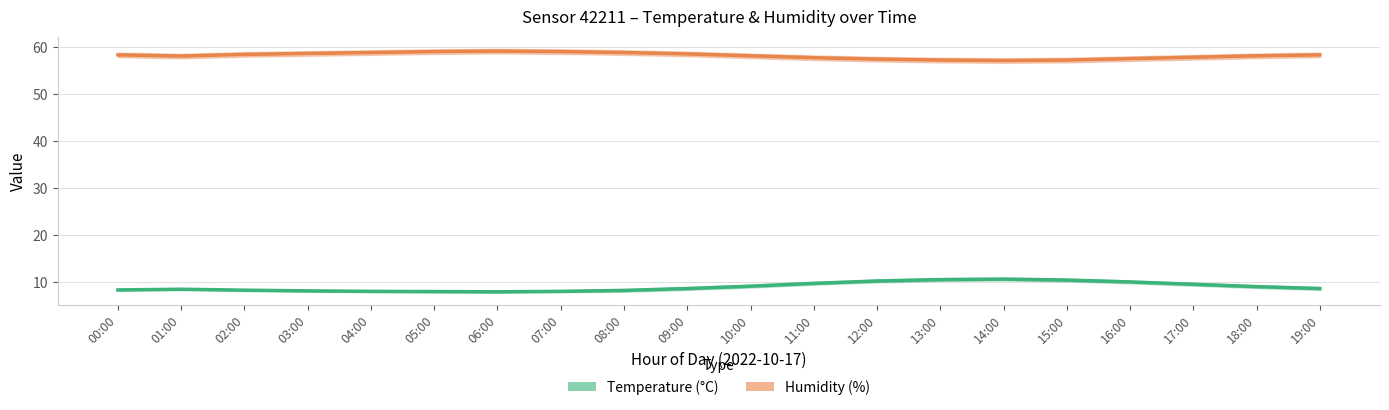

Does the chart display data point markers on the line(s)?

No